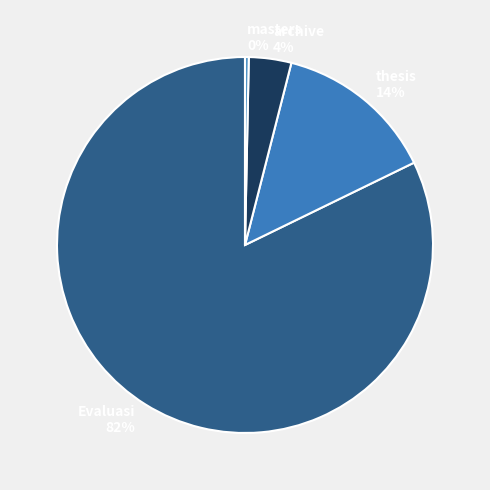

Does any single category account for the majority?

Yes